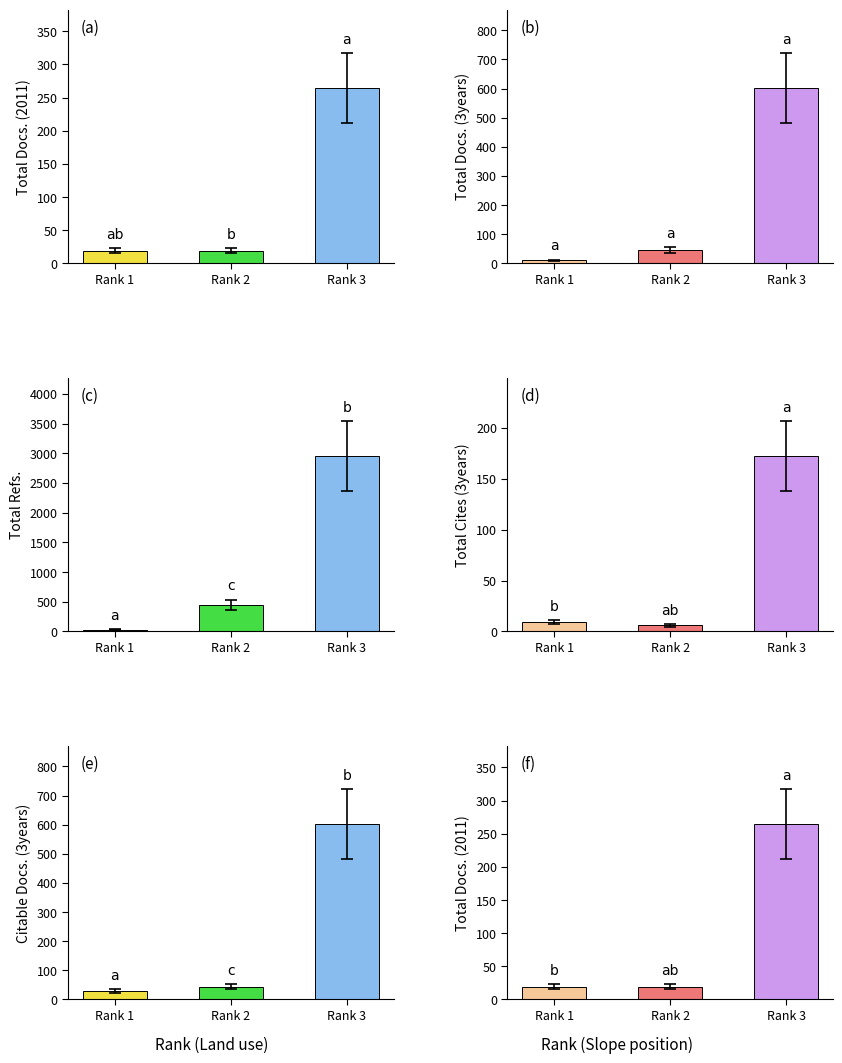

How many Total Refs. values are between 30 and 2948?

3